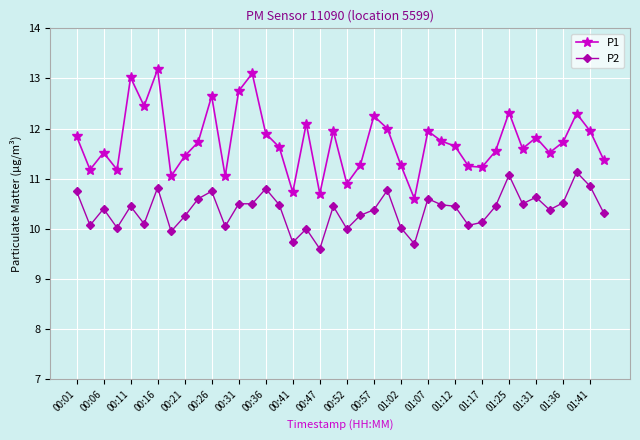

At how many categories does at least one series exceed 9?

40